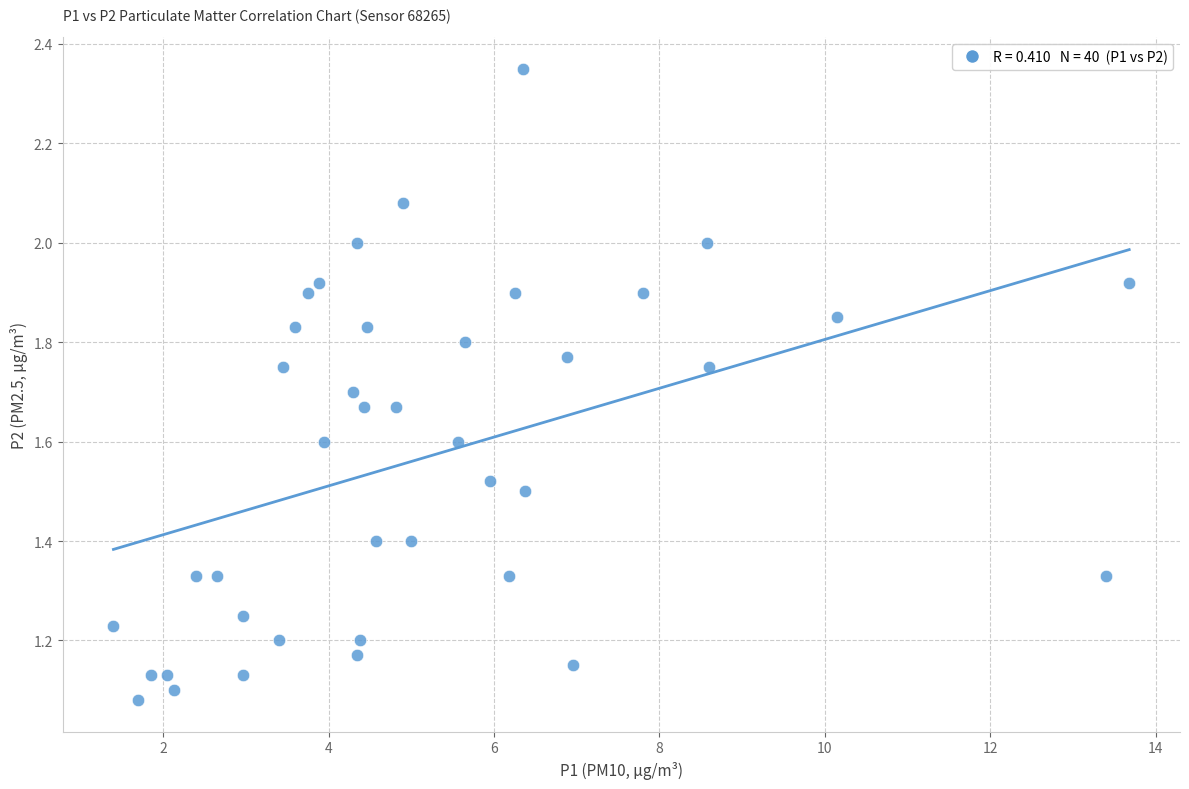

What is the range of X values (max minus min)?

12.3